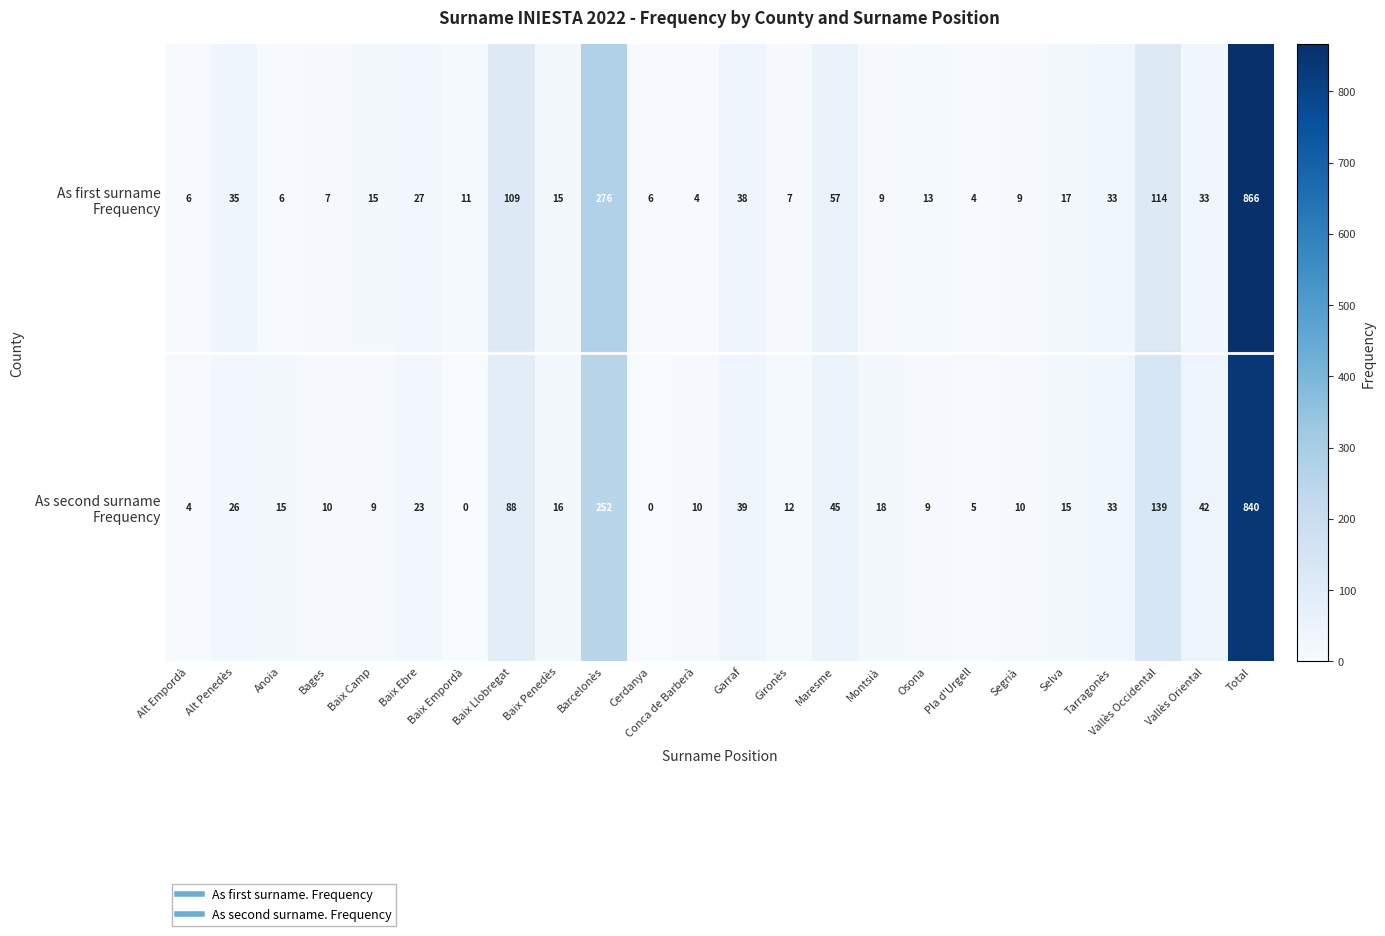

What is the difference between the highest and lowest values at Vallès Oriental?

9